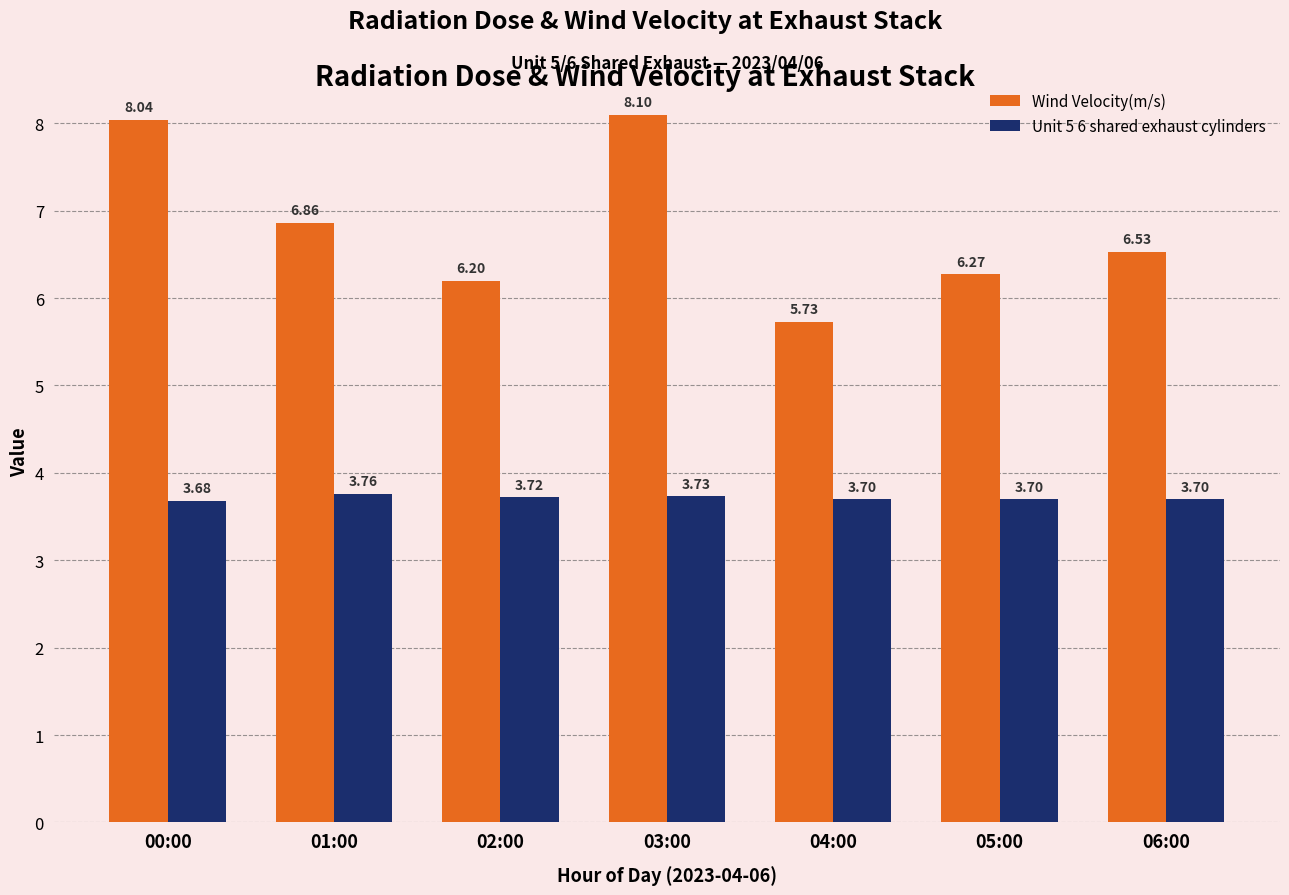

Which series has the largest range (max minus min)?

Wind Velocity(m/s)